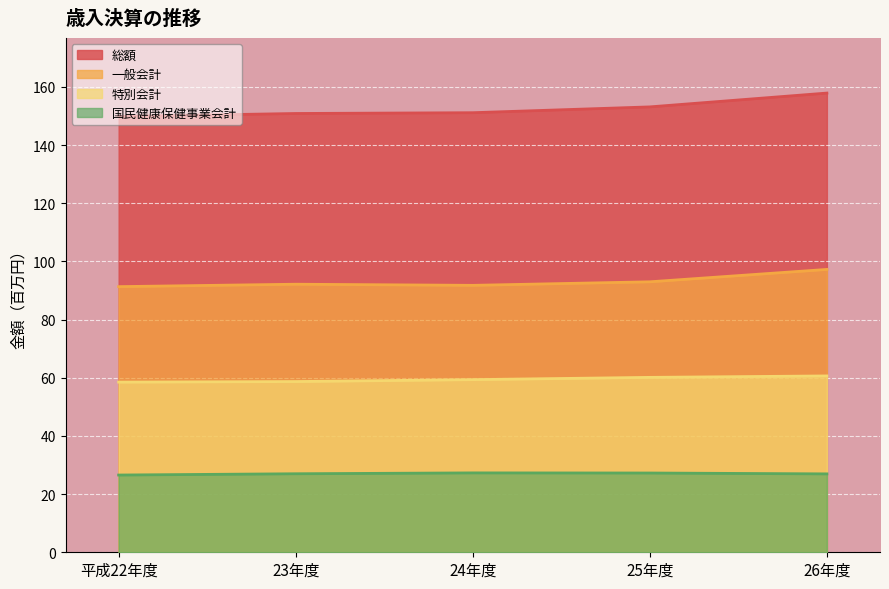

Is the value of 総額 at 23年度 greater than the value of 国民健康保健事業会計 at 24年度?

Yes